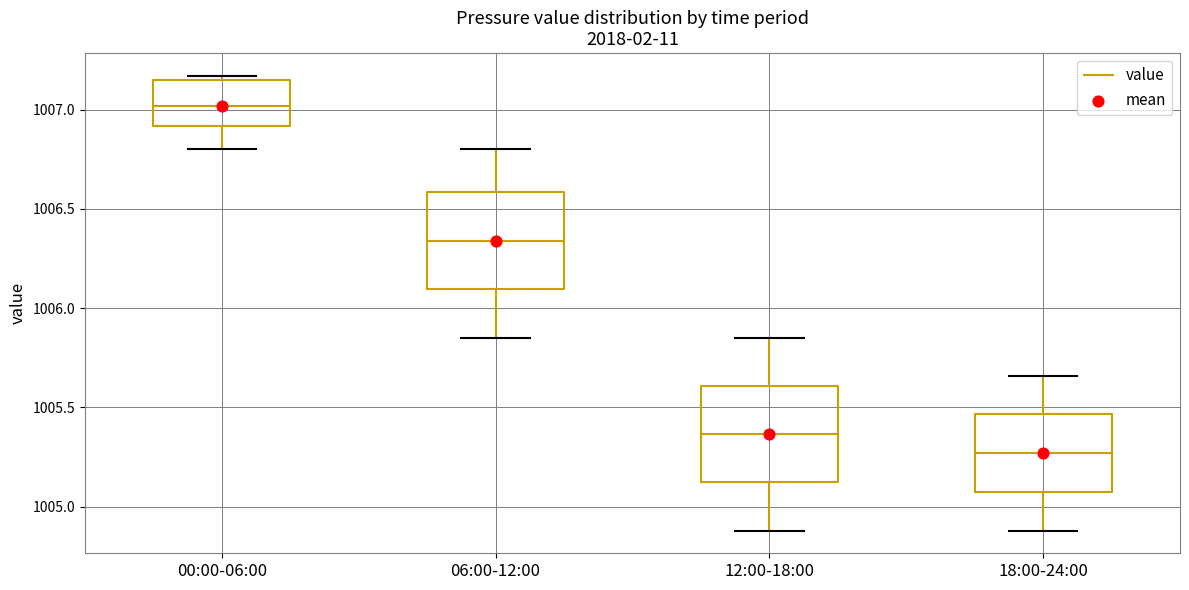

Where does the lower whisker of the box for 12:00-18:00 end on the y-axis? The values are not printed on the chart, so give them approximately, as read against the axis.

1004.90